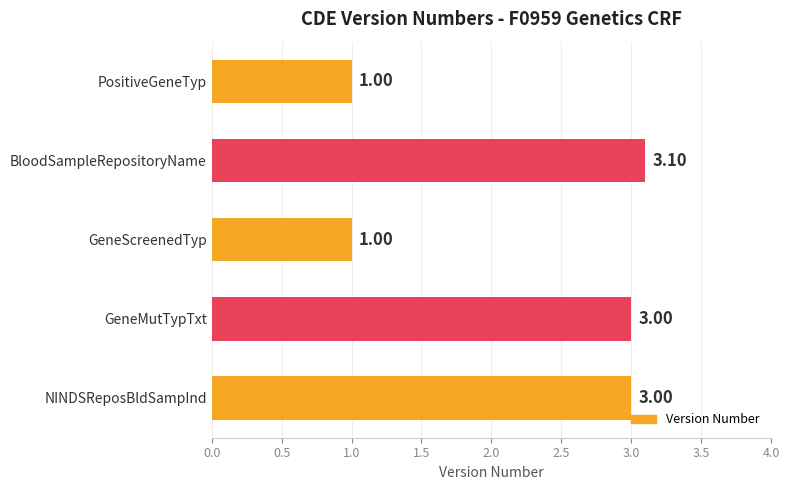

At which category does the chart reach its peak across all series?

BloodSampleRepositoryName